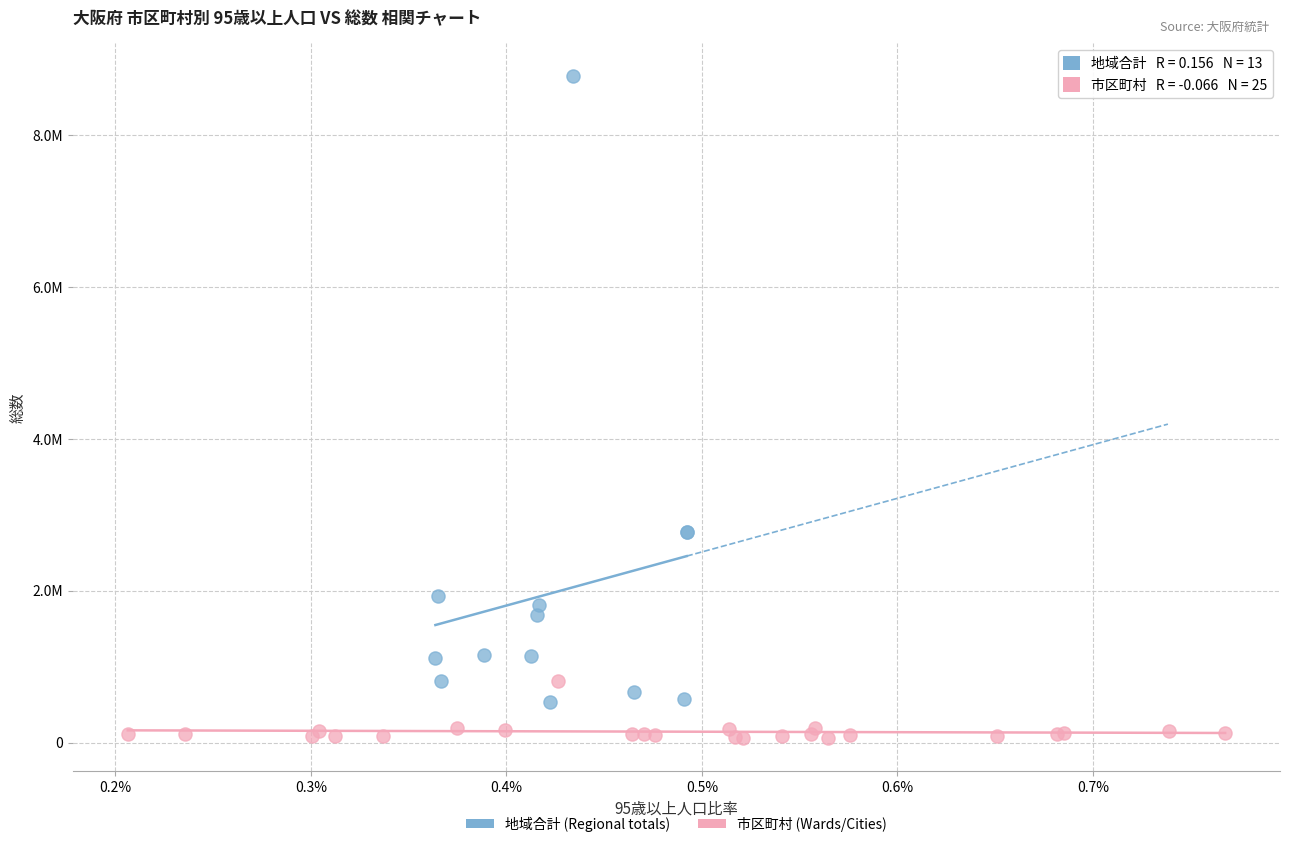

What are all the series names shown in the legend?

地域合計 (Regional totals), 市区町村 (Wards/Cities)